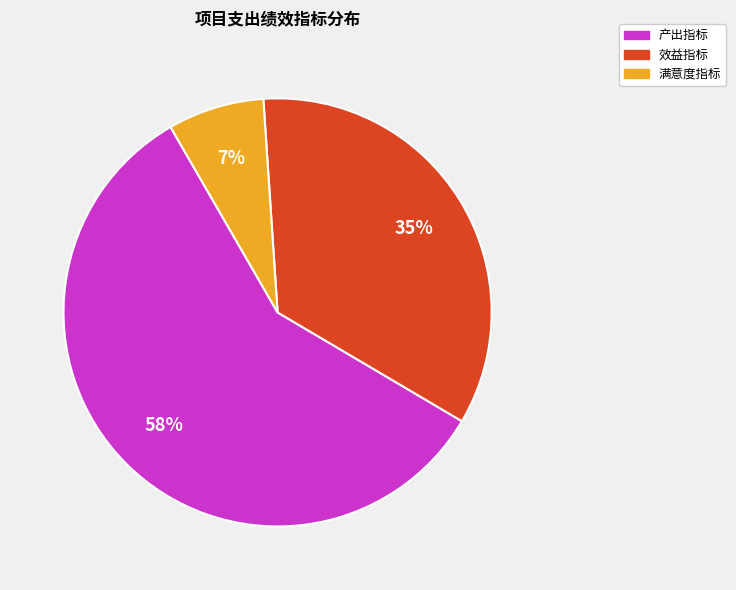

Which category has the smallest portion of the pie?

满意度指标